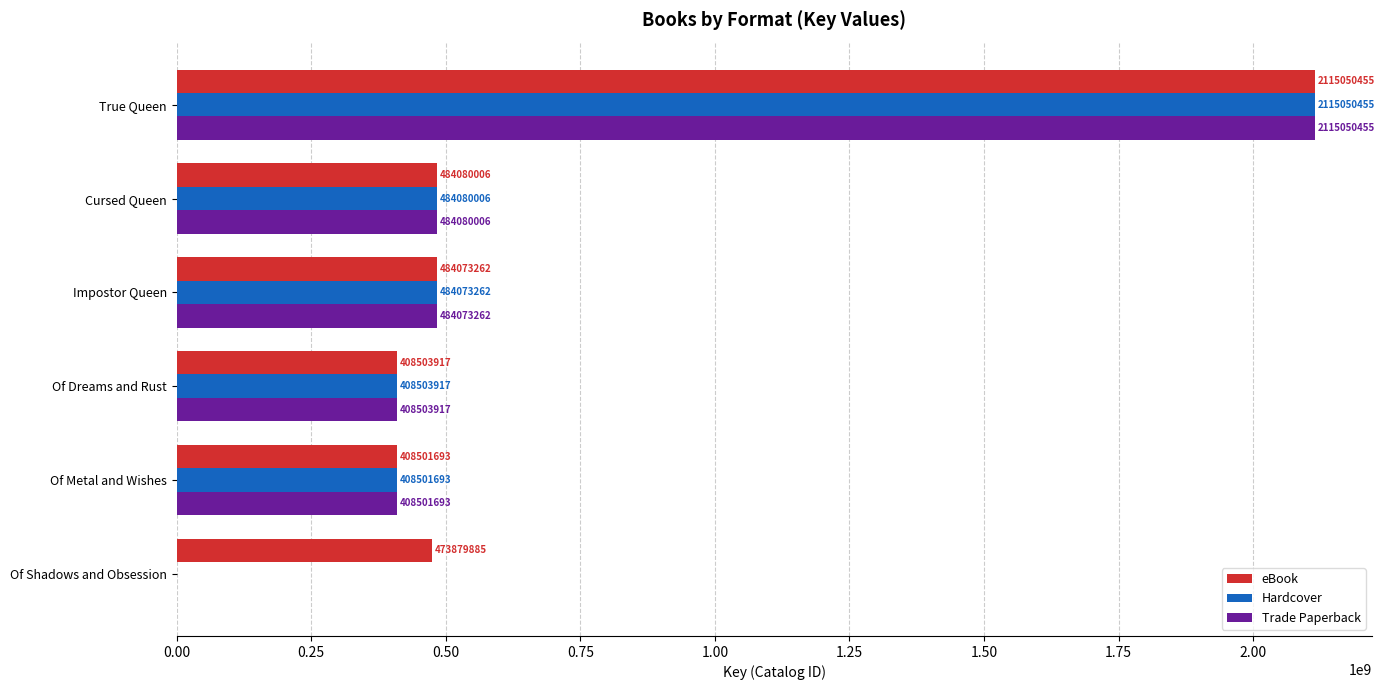

What value does the Trade Paperback series have at Of Dreams and Rust?

408503917